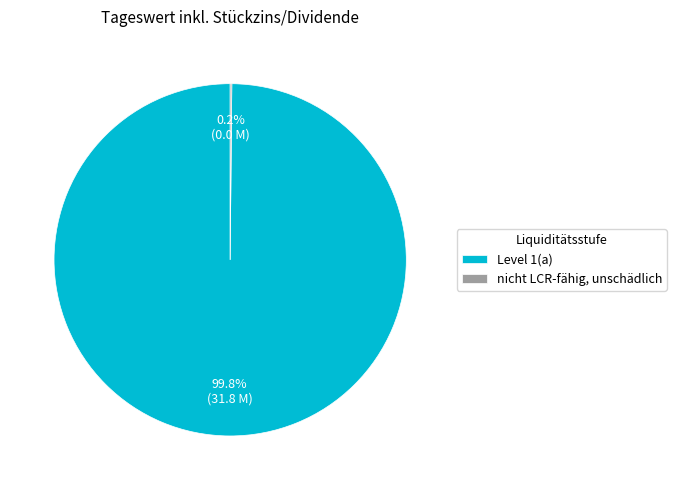

How much of the chart is everything except Level 1(a)?

0.2%